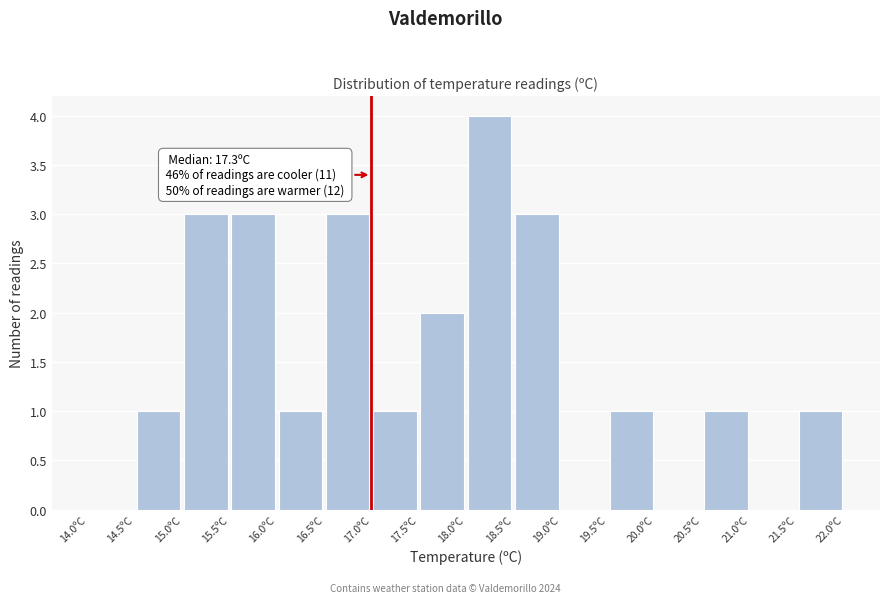

Which range on the x-axis has the tallest bar?

18.0 to 18.5